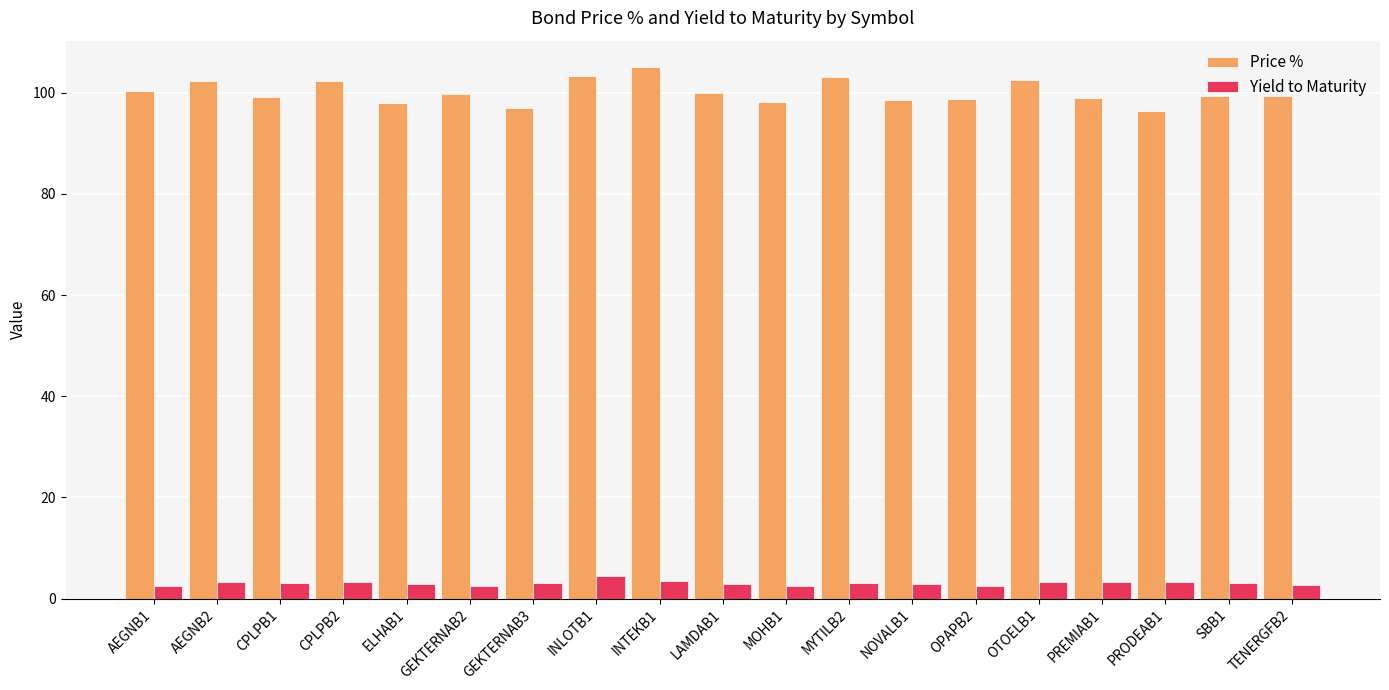

Between CPLPB1 and CPLPB2, which series saw the biggest shift?

Price %